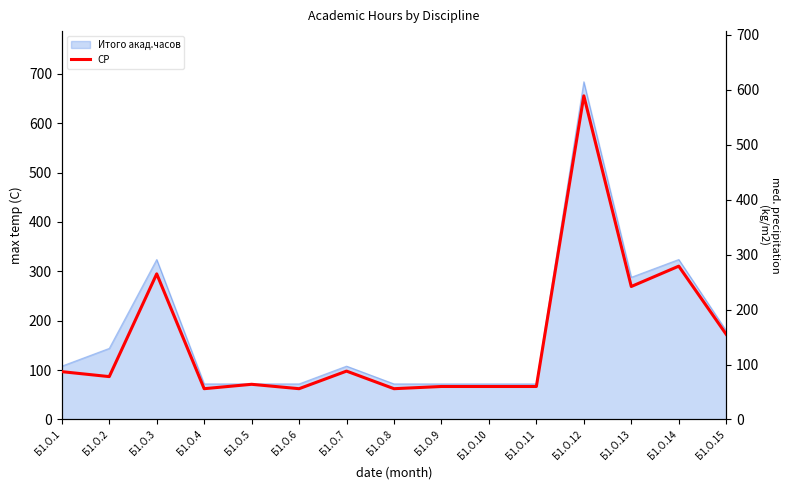

How many points are lower than both their immediate neighbors (excluding endpoints)?

5